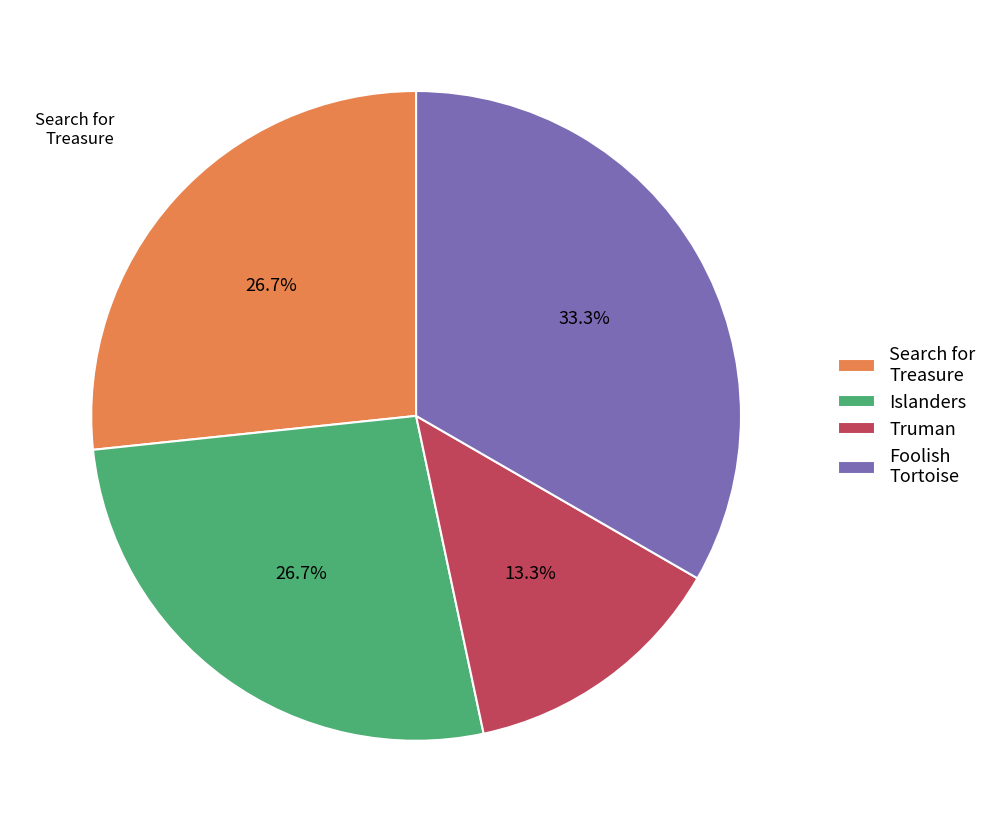

To the nearest percent, what portion does Truman represent?

13%